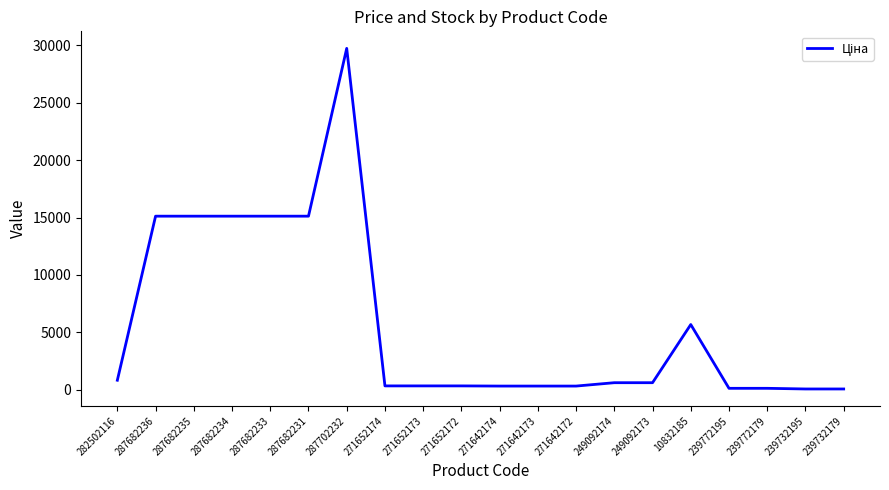

What value does the data have at 287682236?

15120.0